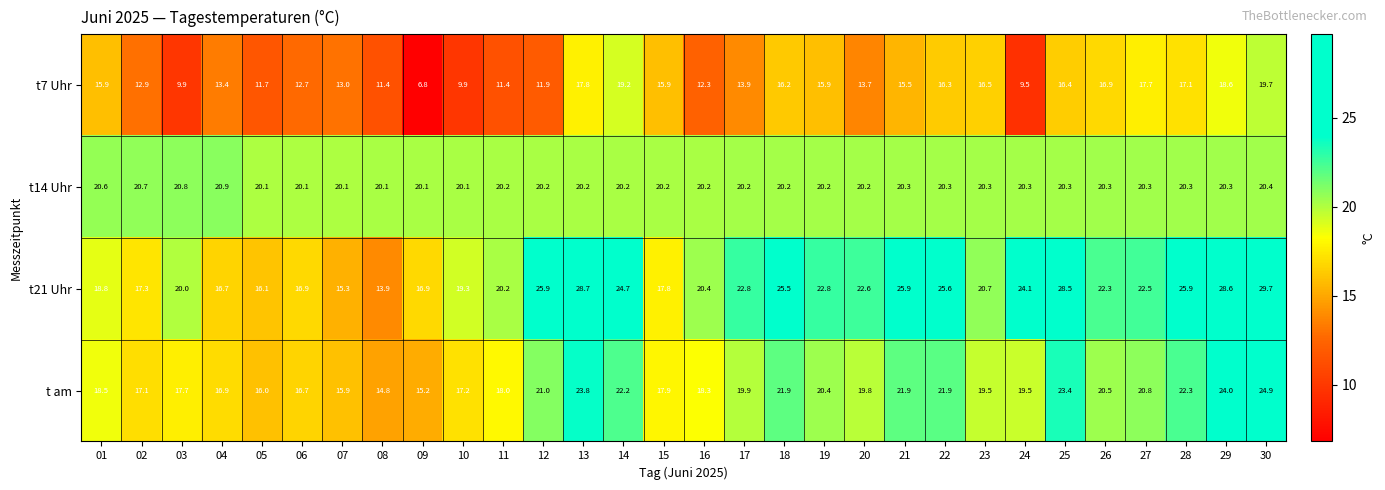

At which category does the chart reach its minimum across all series?

09